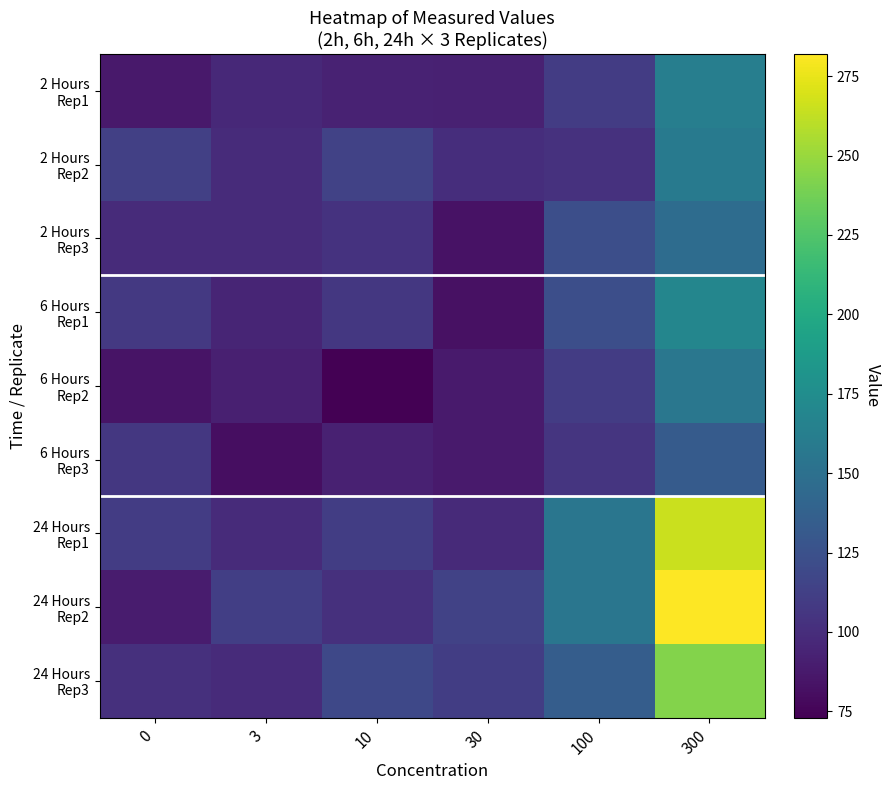

Count the number of data series in this chart.

9